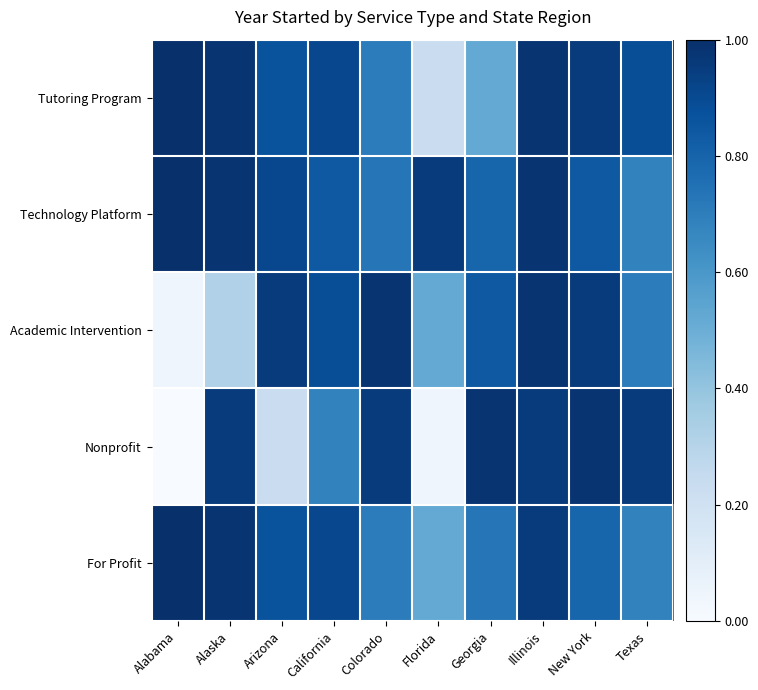

Which series changed the most between Alaska and New York?

Academic Intervention